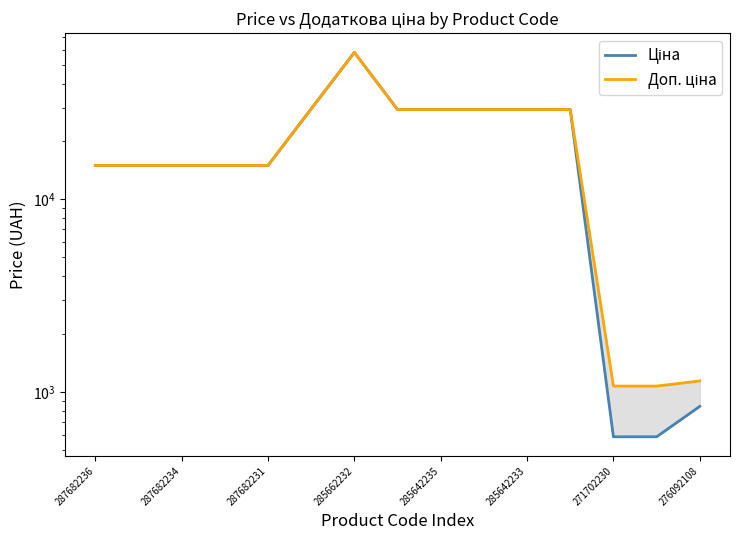

How many distinct data groups are displayed?

2